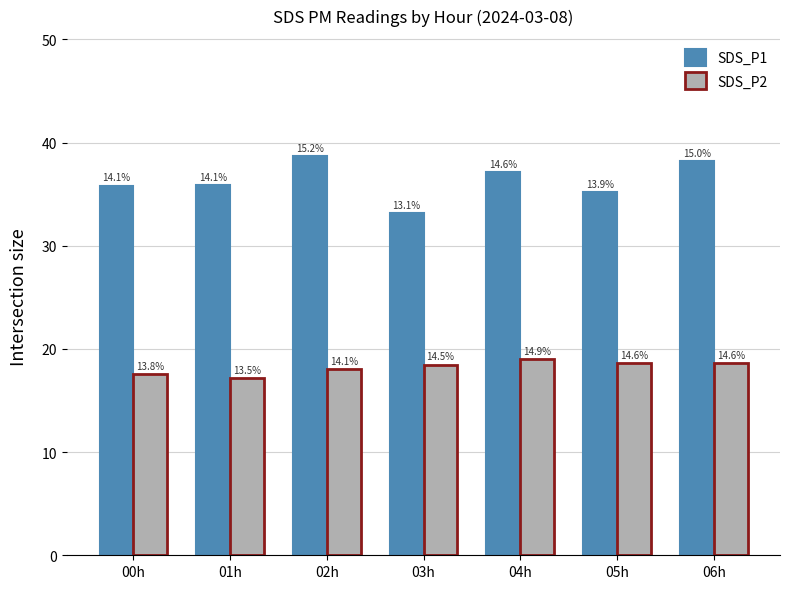

Reading right to left, list all the values displayed in this chart.

SDS_P1: 38.2	35.2	37.1	33.2	38.7	35.9	35.8
SDS_P2: 18.7	18.6	19.1	18.5	18.0	17.2	17.6